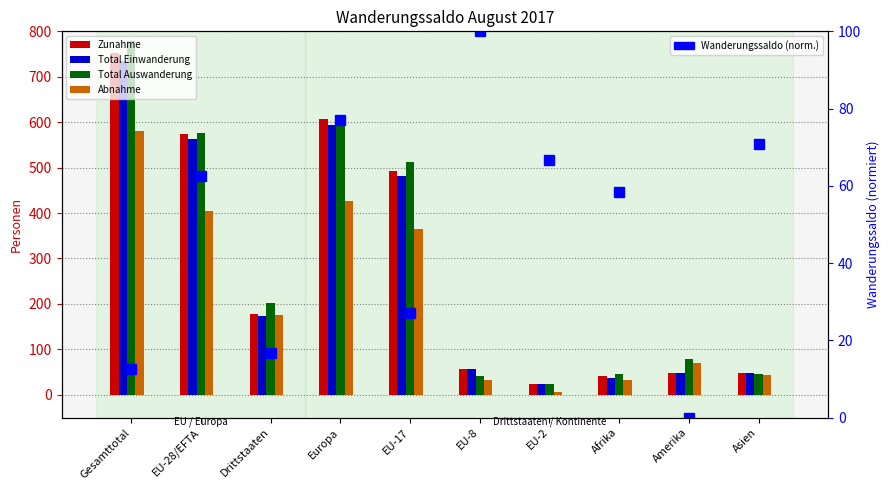

The value of Total Auswanderung at Gesamttotal is 779.0. True or false?

True